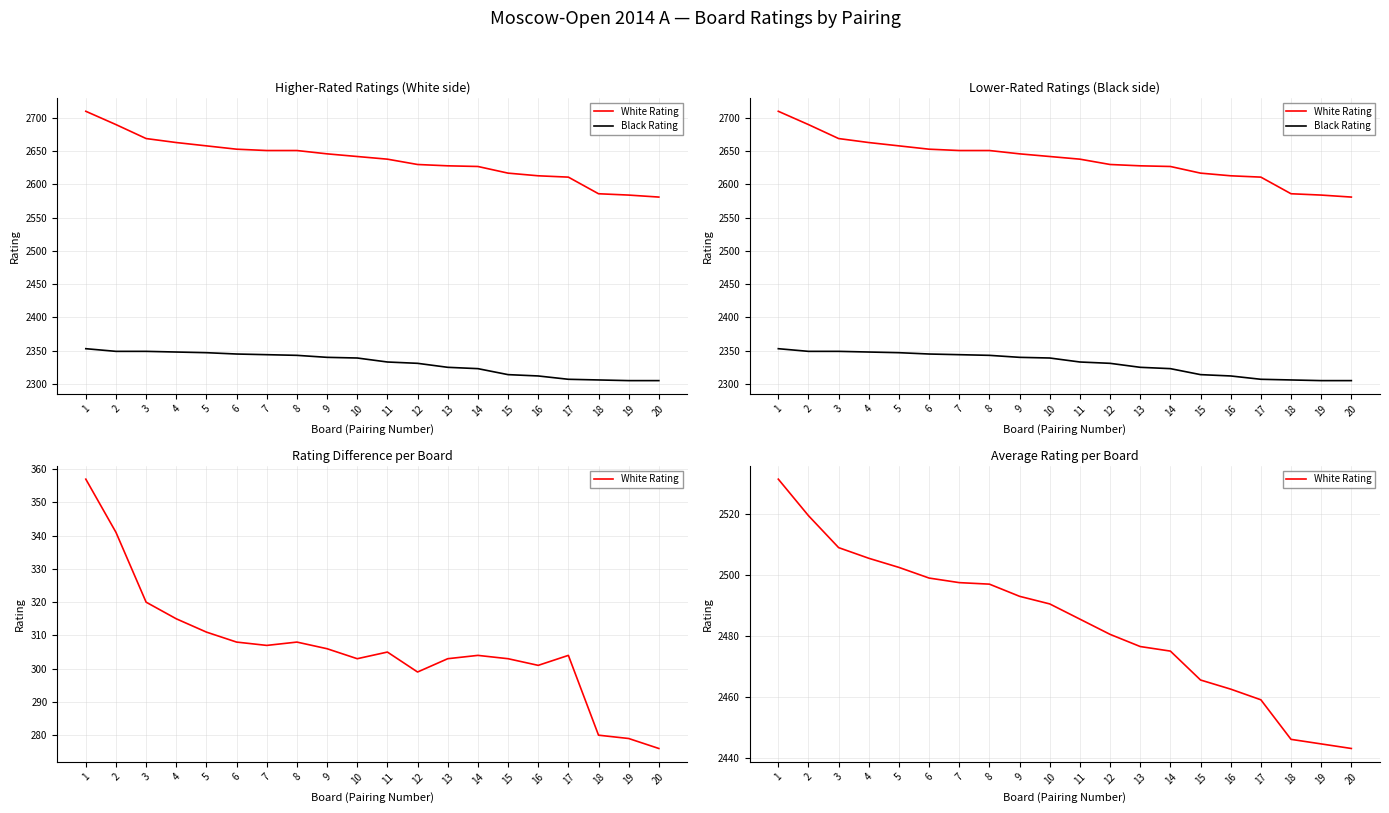

What is the lowest value of the White Rating series?

2443.0